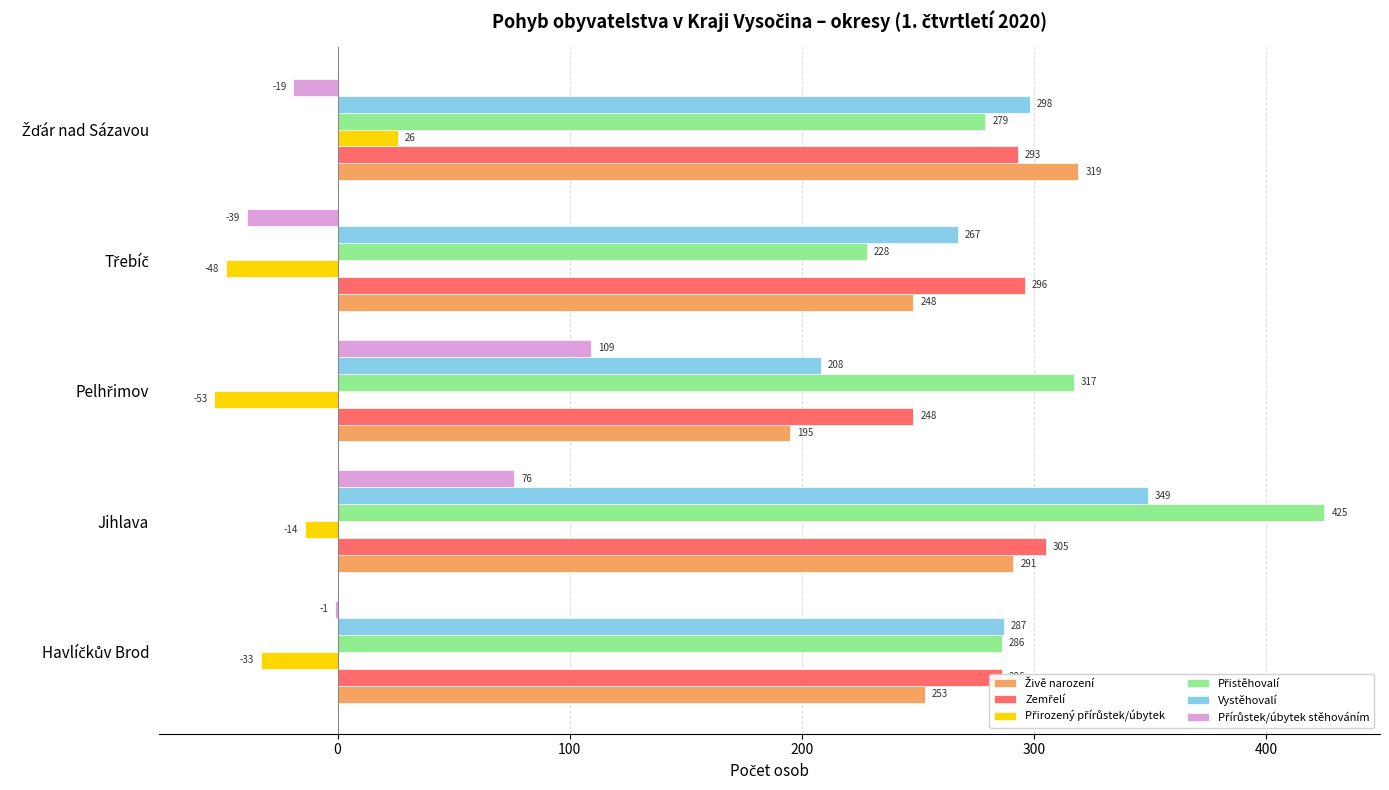

At which category is the sum across all series the highest?

Jihlava